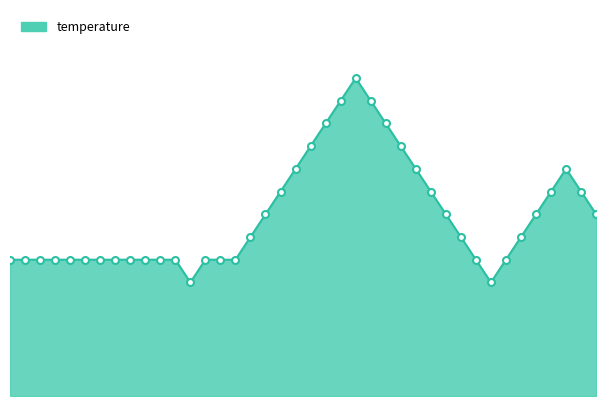

Does the chart have visible grid lines?

No